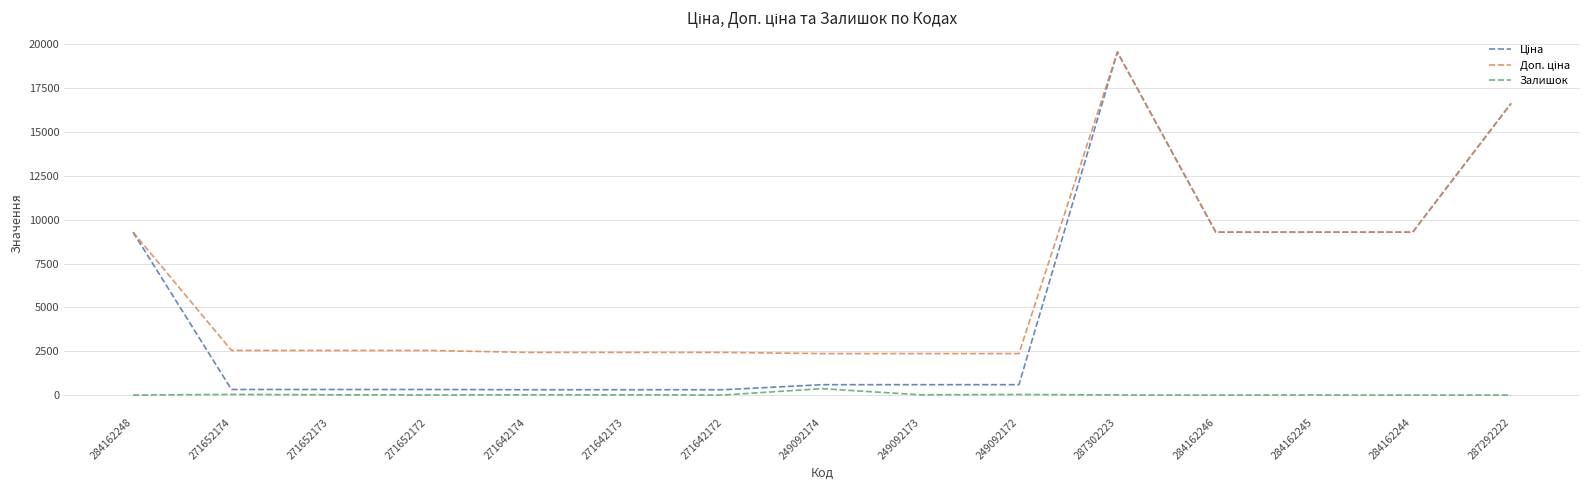

At which category is the sum across all series the highest?

287302223